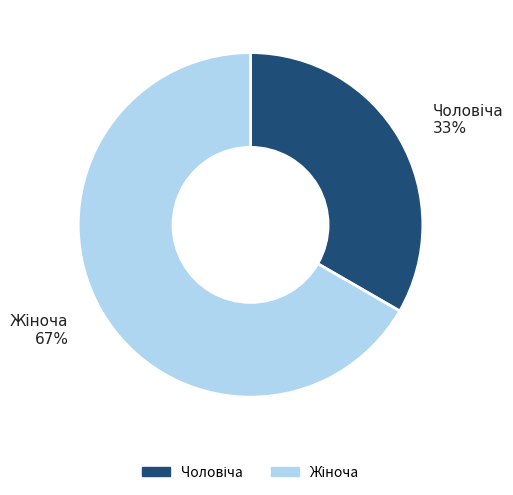

Is there any slice that represents more than half of the pie?

Yes